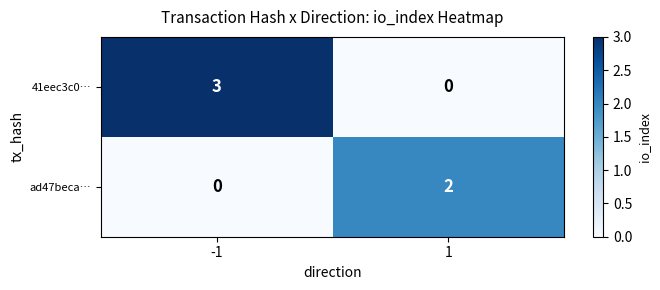

At which category is the sum across all series the highest?

-1